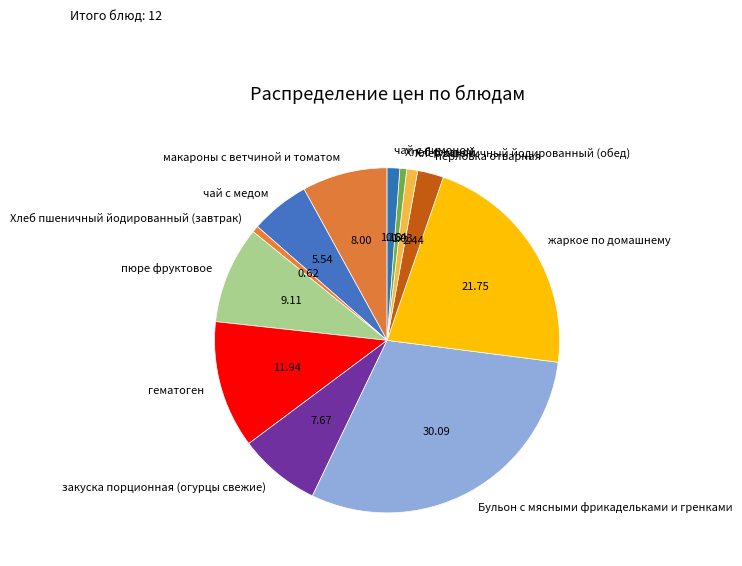

True or false: чай с медом accounts for 6% of the total.

True